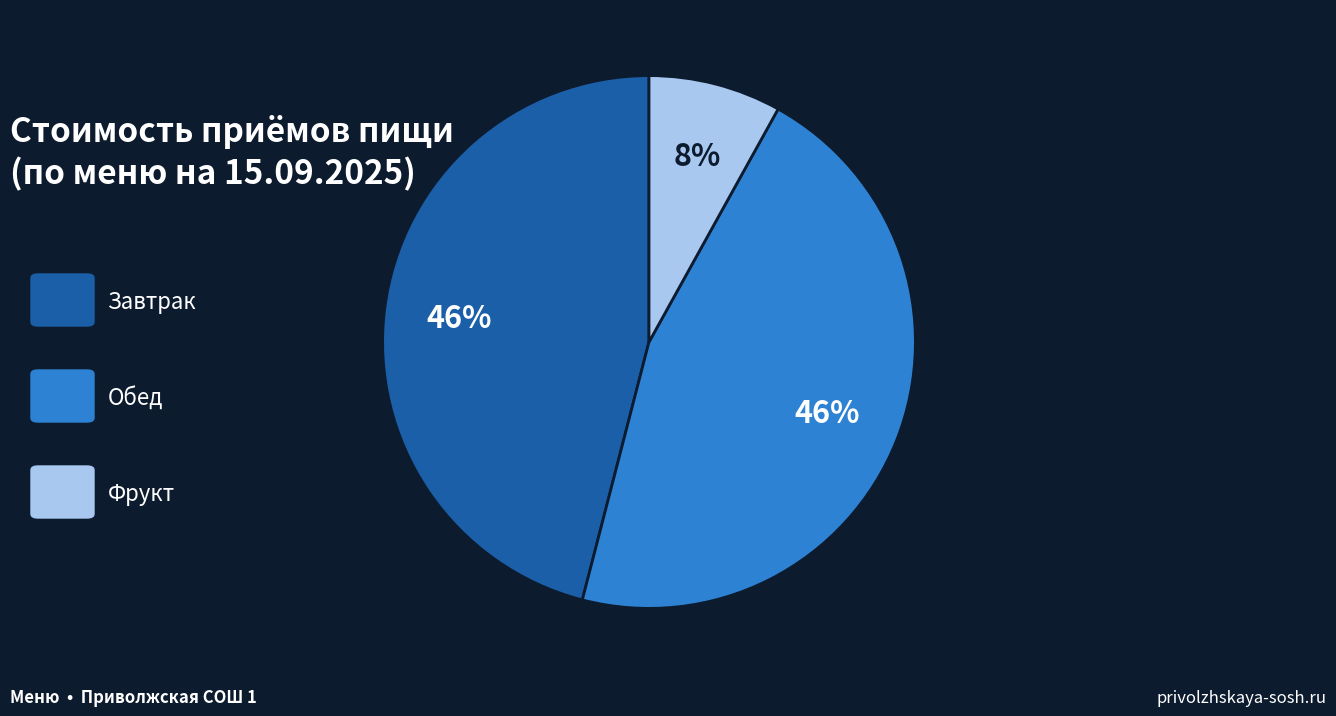

To the nearest percent, what is the difference between the largest and smallest slice percentages?

38%